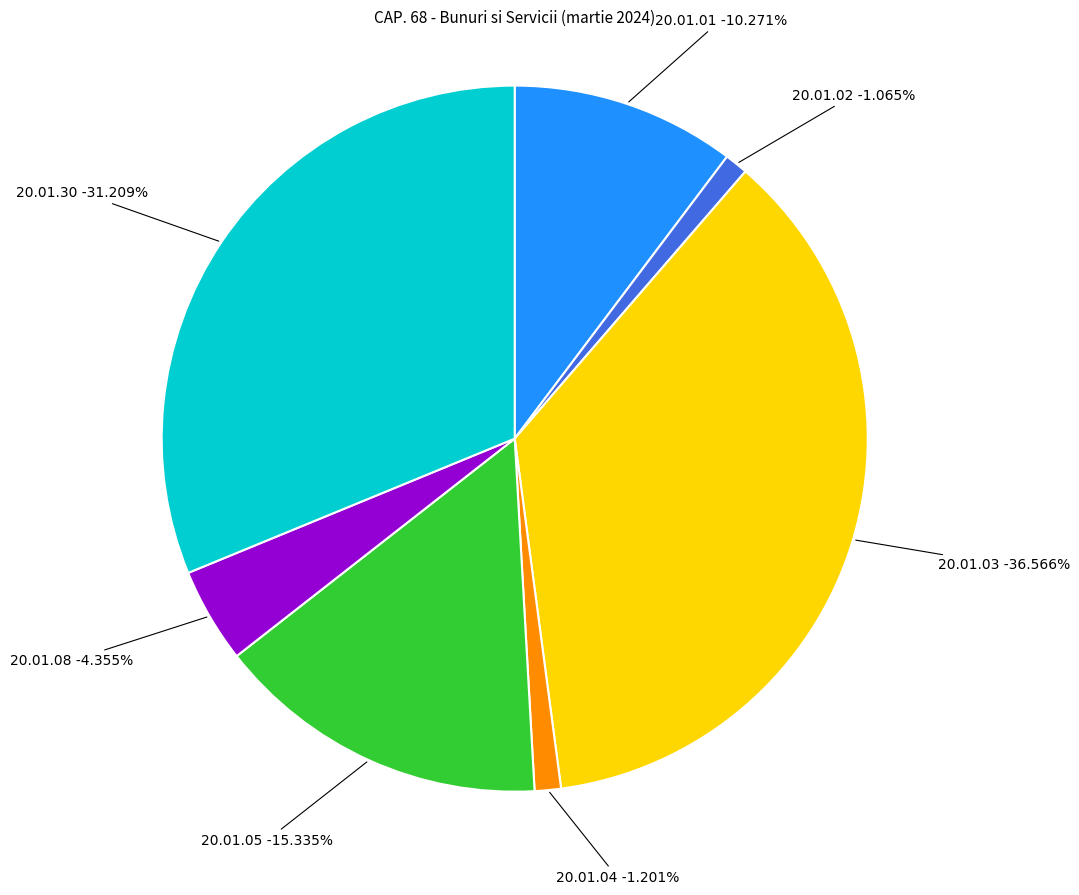

What percentage is the 20.01.03 slice, to the nearest percent?

37%